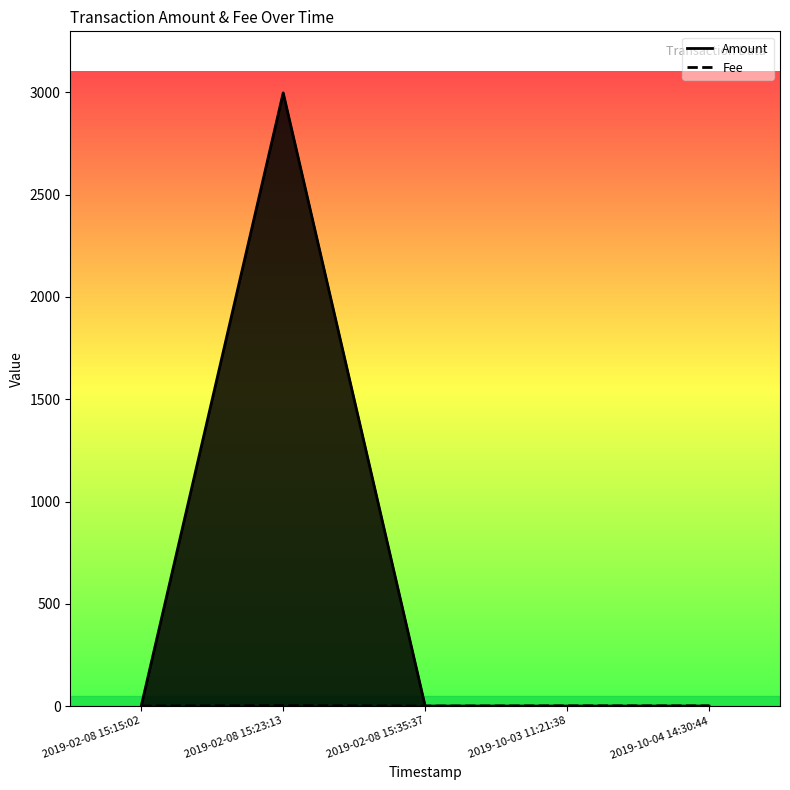

Rank the categories by value from lowest to highest.

2019-02-08 15:15:02, 2019-02-08 15:35:37, 2019-10-03 11:21:38, 2019-10-04 14:30:44, 2019-02-08 15:23:13